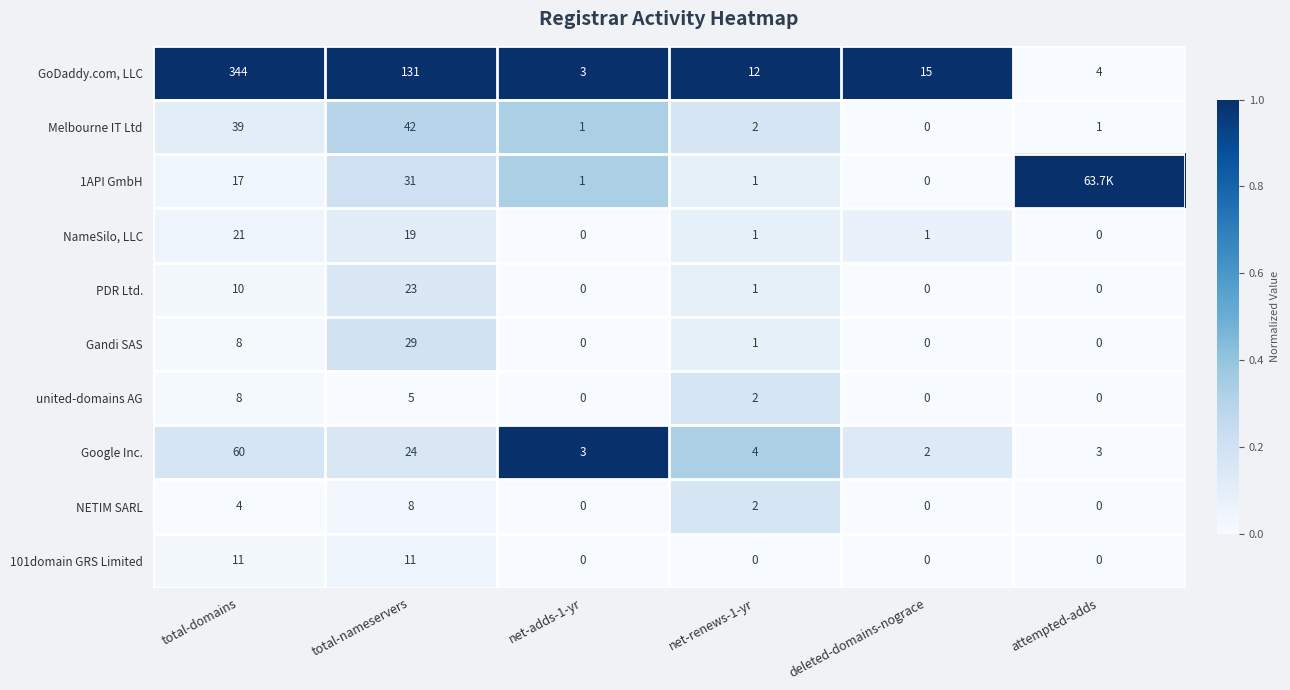

What is the difference between the highest and lowest values at net-renews-1-yr?

12